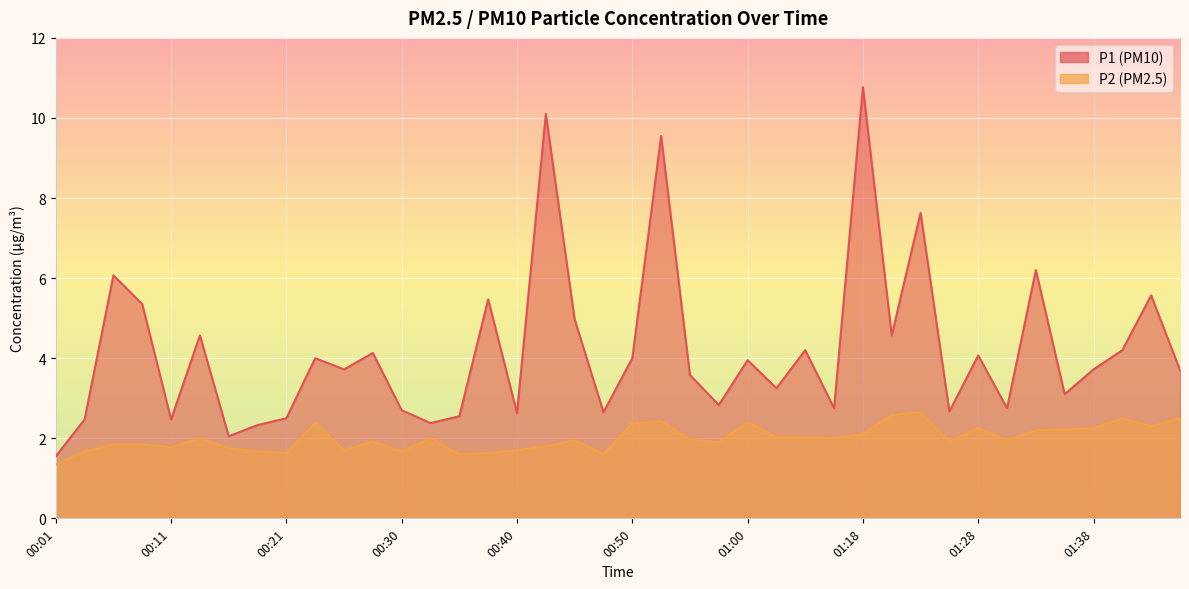

What is the label of the 30th point from the right?

00:26